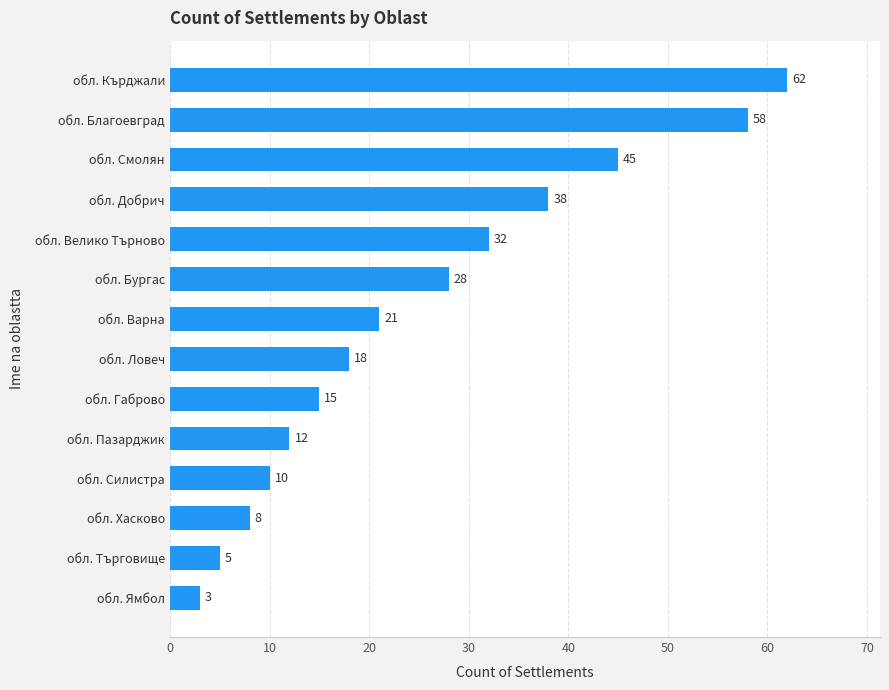

Between обл. Велико Търново and обл. Бургас, which is larger?

обл. Велико Търново